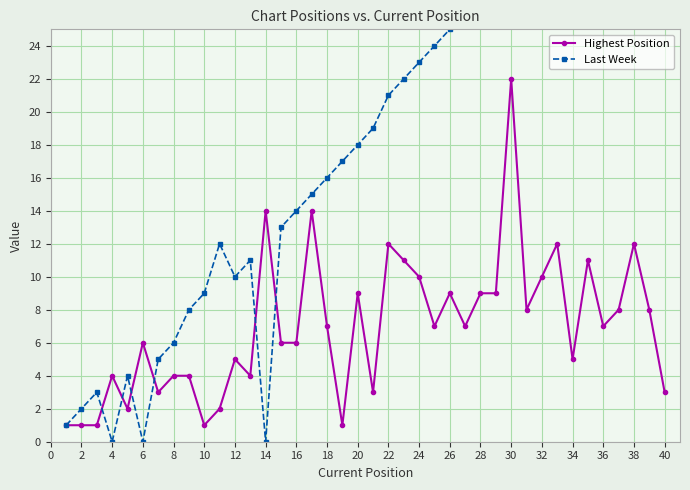

What is the maximum value for Highest Position?

22